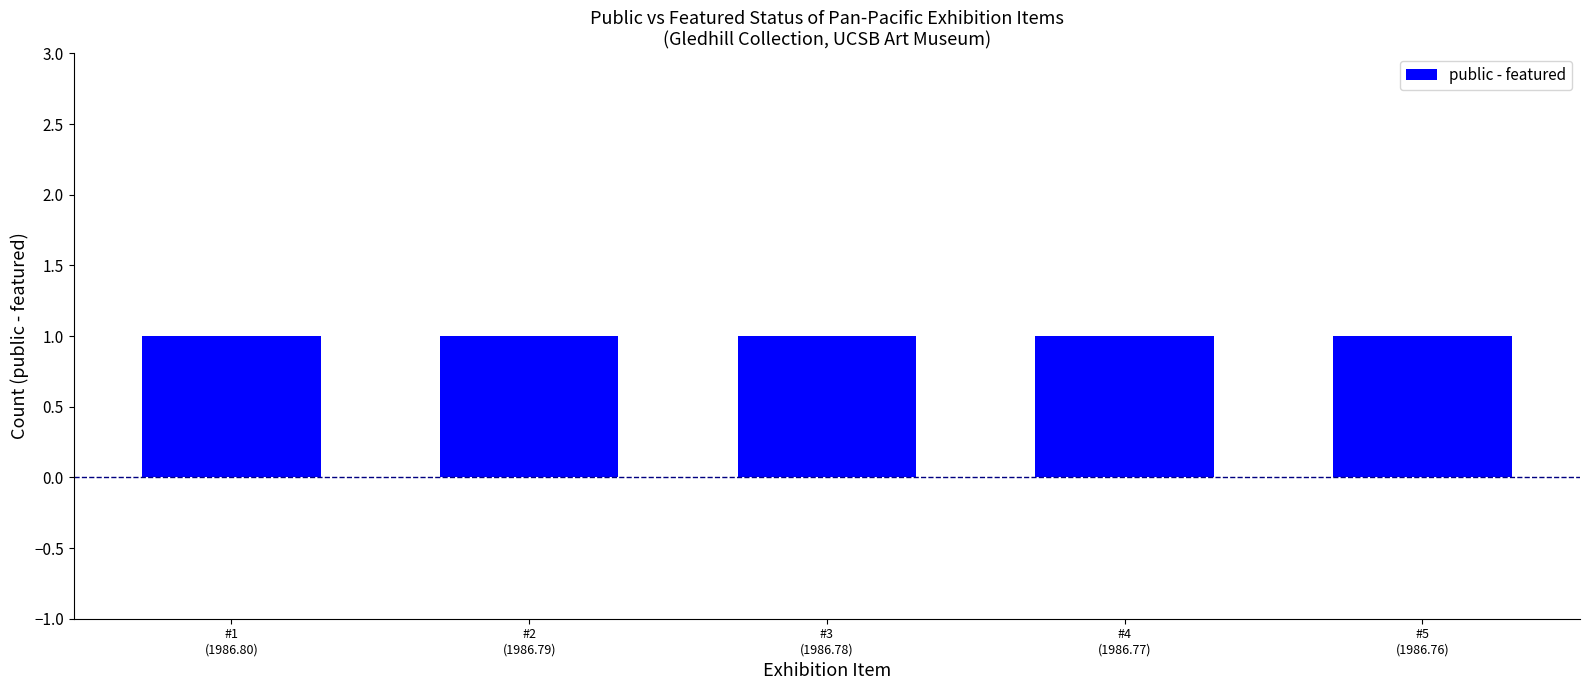

At which label does featured reach its peak?

Pan-Pacific Exhibition #5, 1915